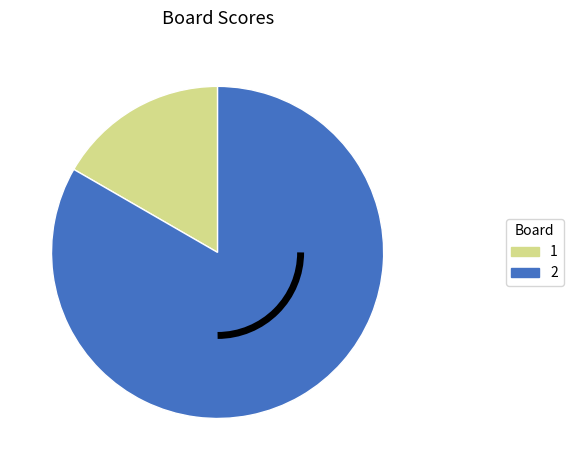

Is the sum of 2 and 1 greater than half?

Yes